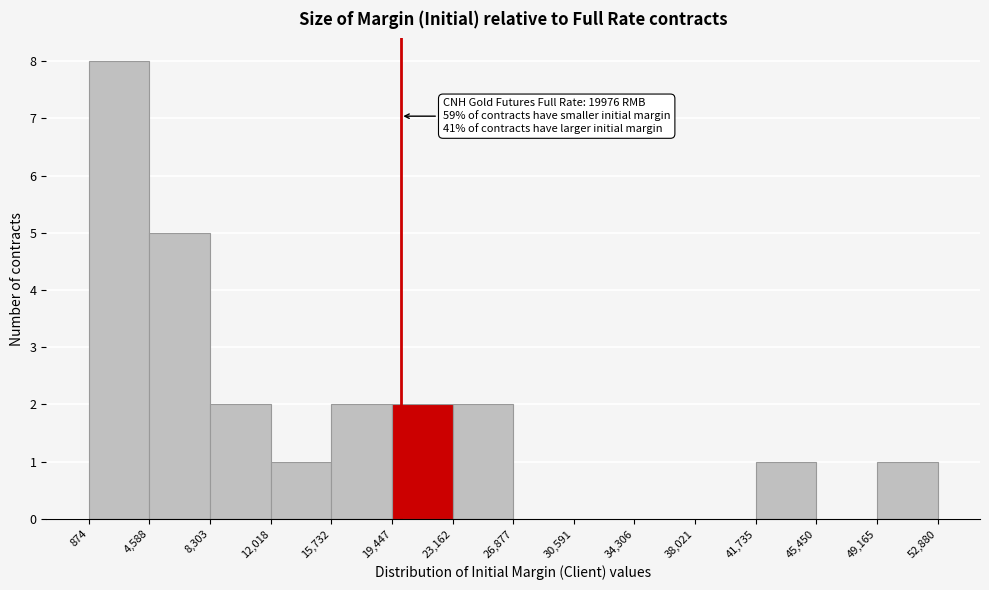

Which range on the x-axis has the tallest bar?

874 to 4,588